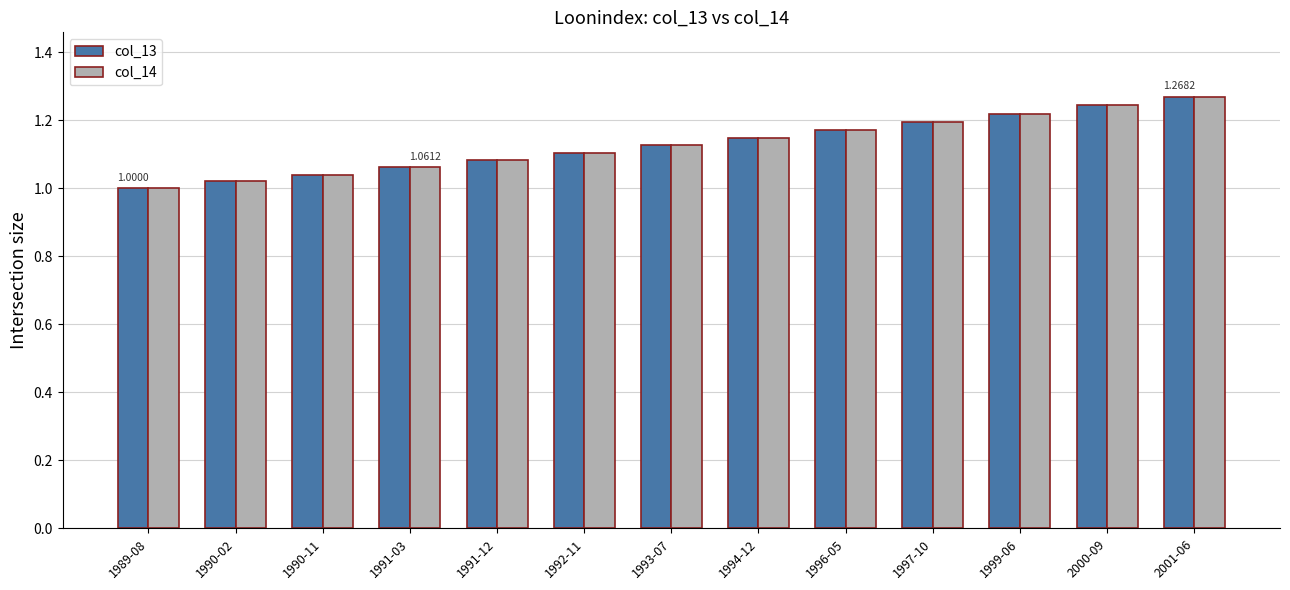

Which category has the lowest value in the col_13 series?

1989-08